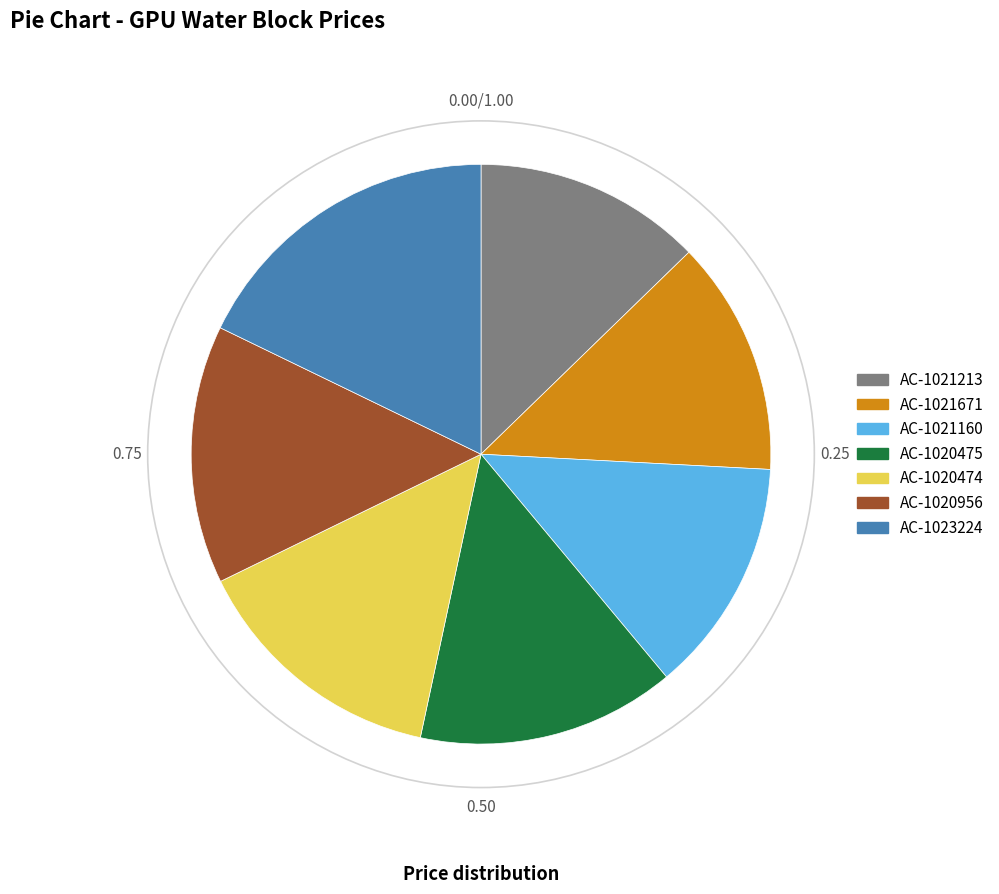

The AC-1020956 slice represents 21% of the pie. True or false?

False